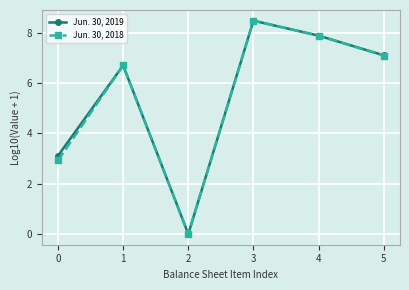

At which category does the chart reach its peak across all series?

3